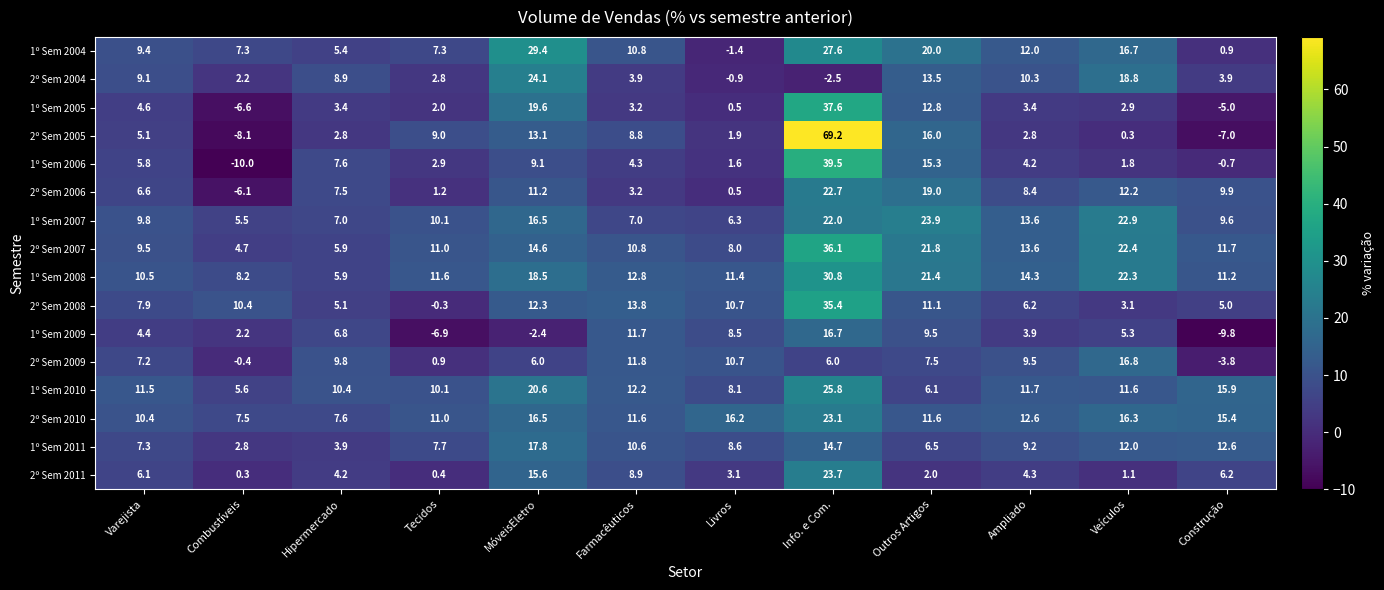

Which series has the largest total across all categories?

1º Sem 2008